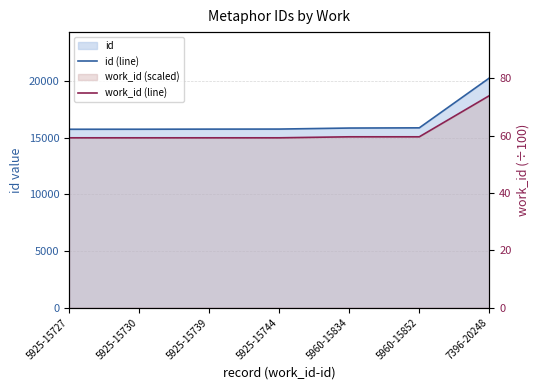

How many lines are shown in the chart?

2